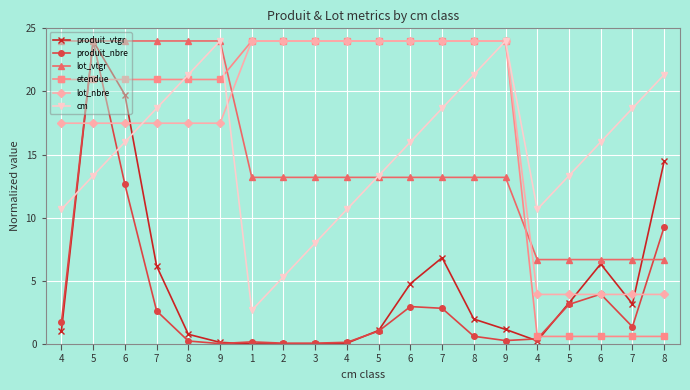

Count the number of data series in this chart.

6